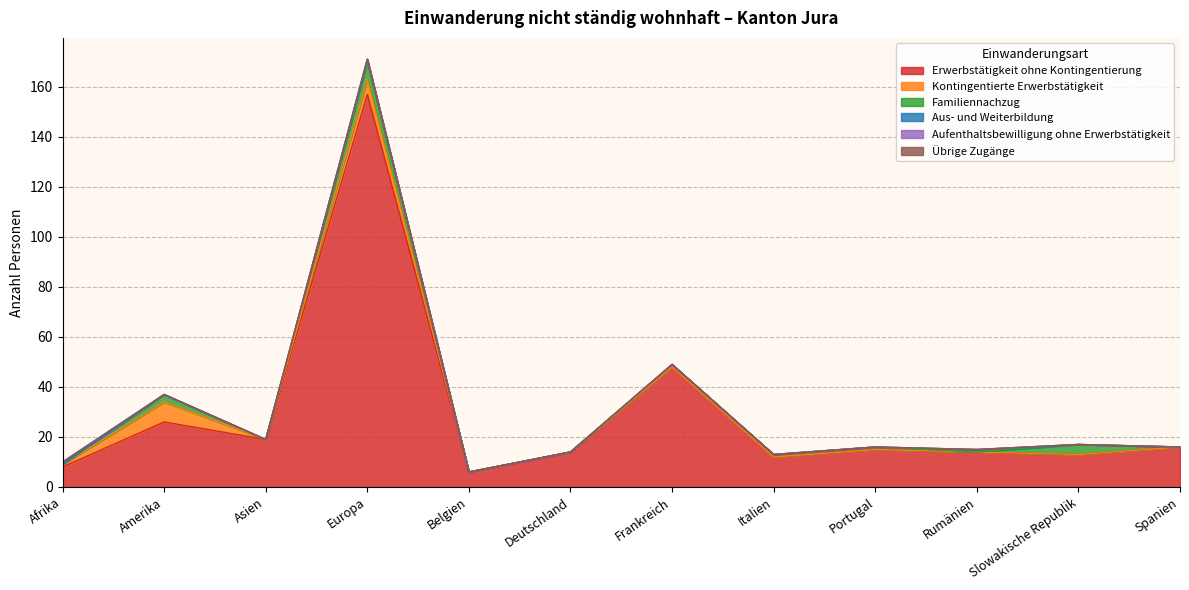

Which series has the largest range (max minus min)?

Erwerbstätigkeit ohne Kontingentierung